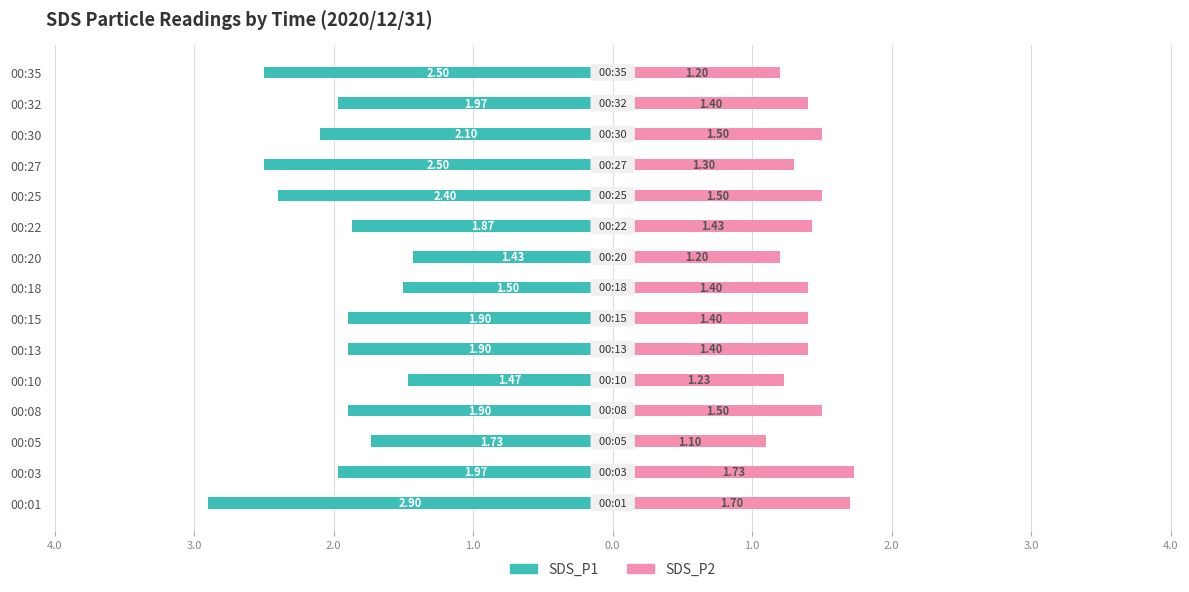

What are all the series names shown in the legend?

SDS_P1, SDS_P2